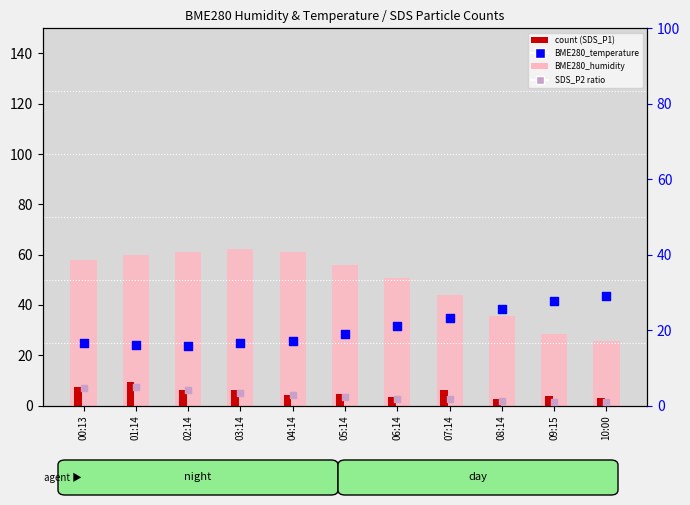

What is the total value across all series at 03:14?

88.3